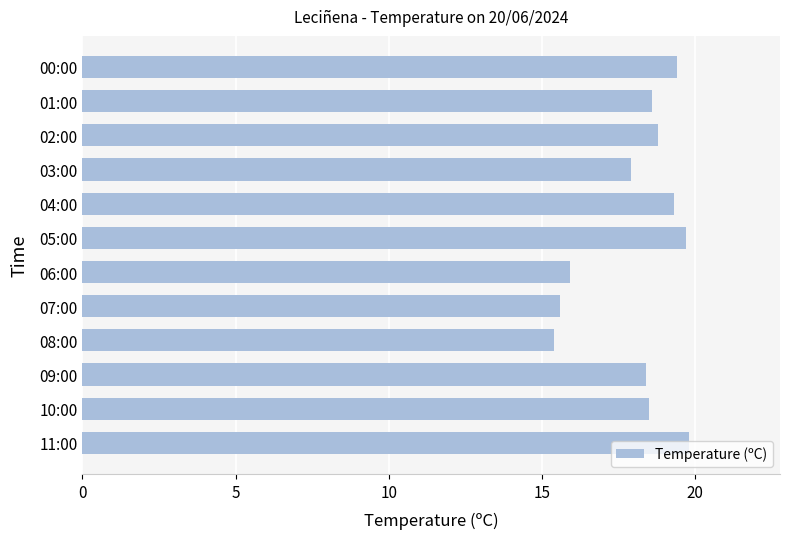

What is the difference between the maximum and minimum values?

4.4